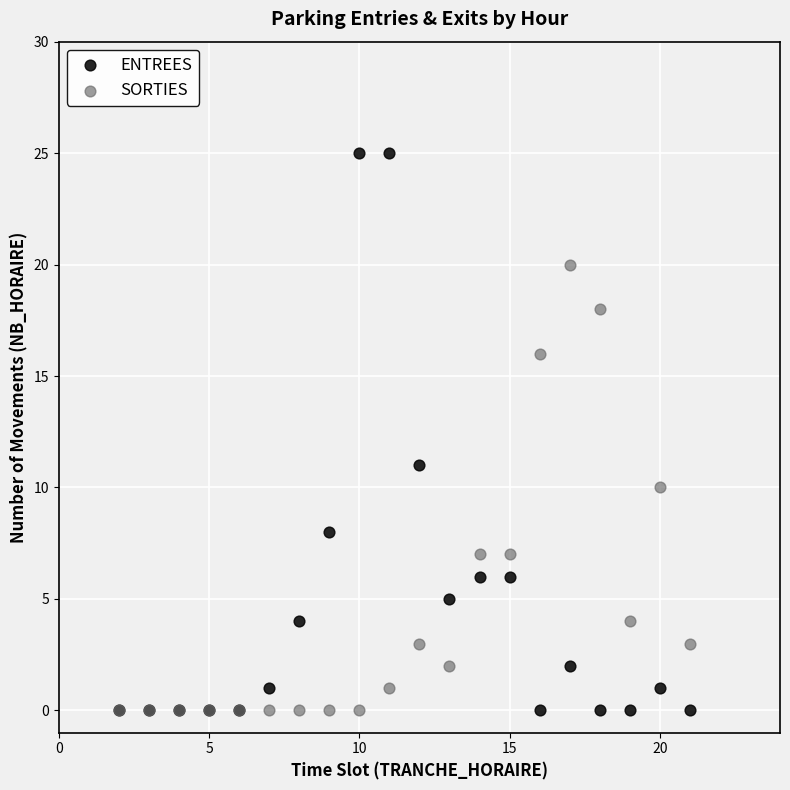

What are all the series names shown in the legend?

ENTREES, SORTIES